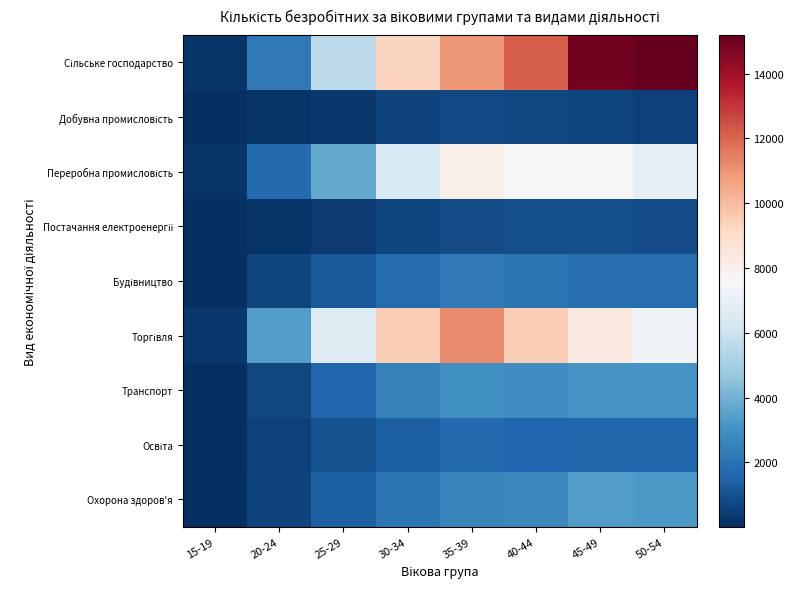

What is the maximum value shown in the chart?

15193